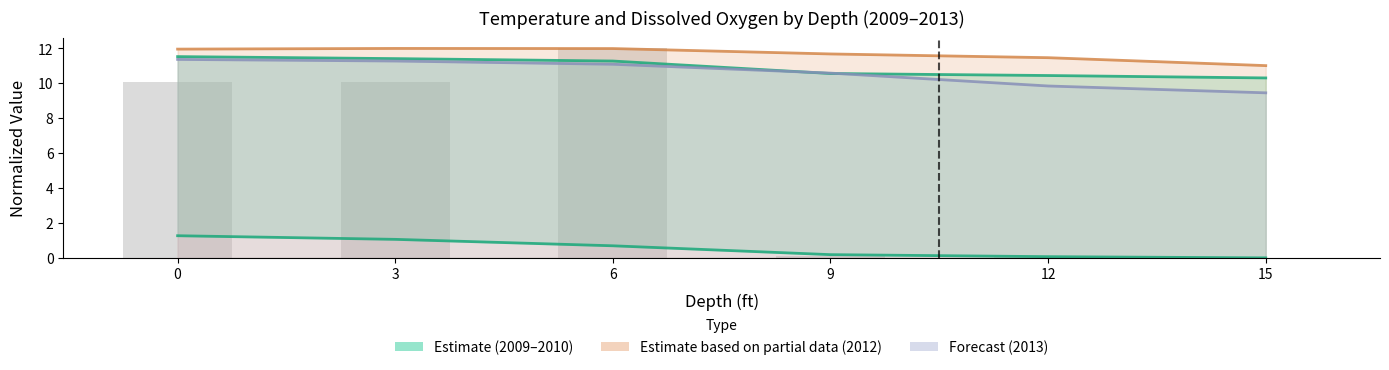

The value of Temperature_2010 at 9 is 10.6. True or false?

True